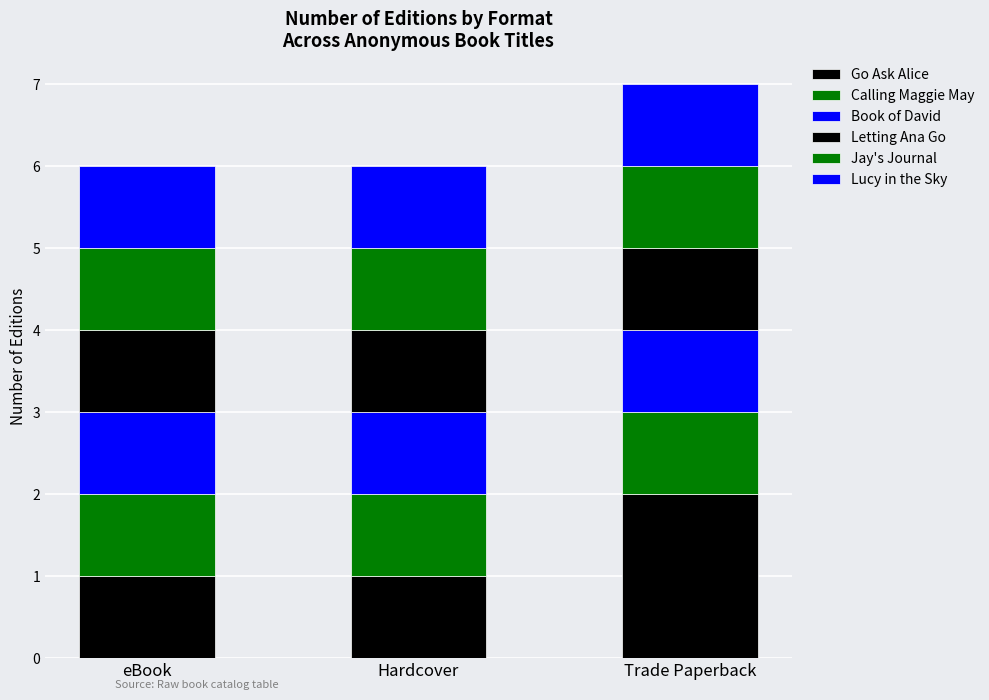

Does the chart contain any negative values?

No